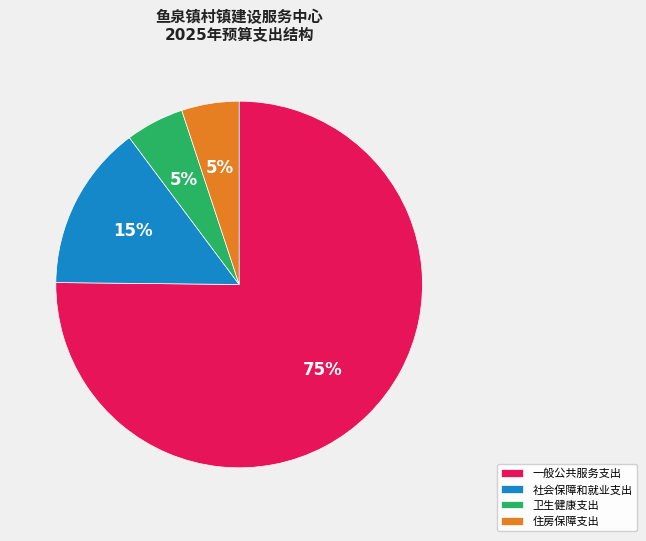

Does any single category account for the majority?

Yes